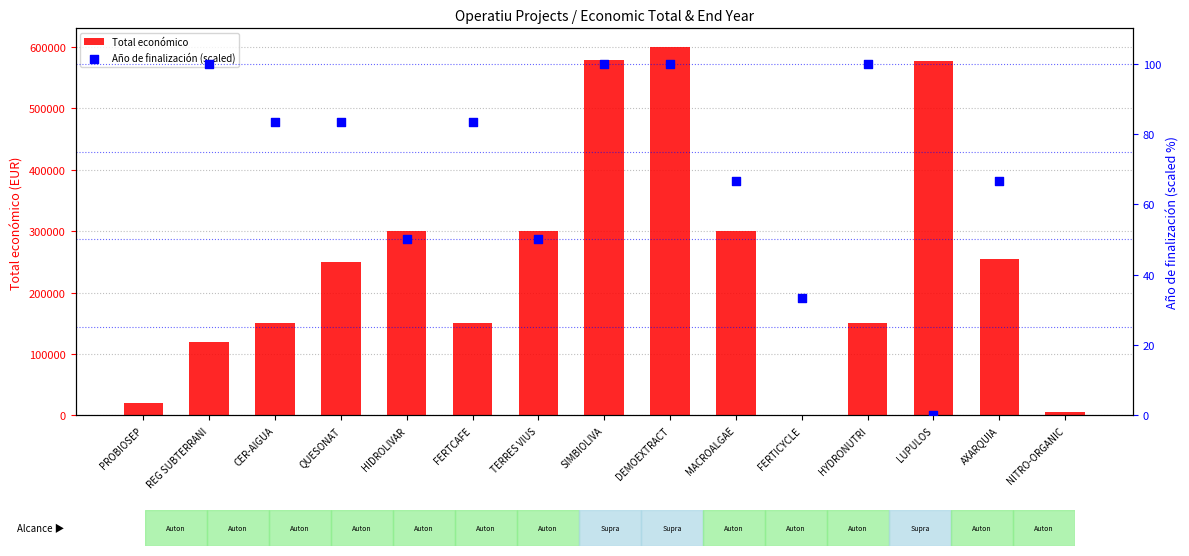

Which series has the largest total across all categories?

Total económico